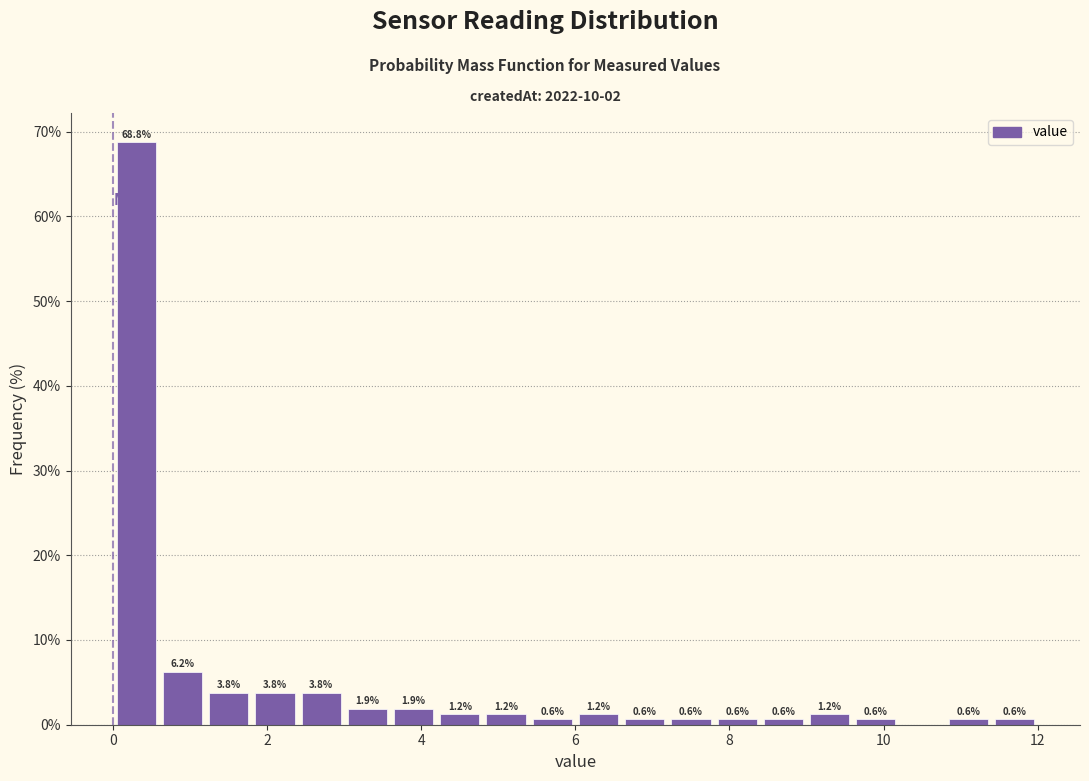

Around what value on the x-axis is the tallest bar? Give the approximate position of its centre, as read against the axis.

0.4